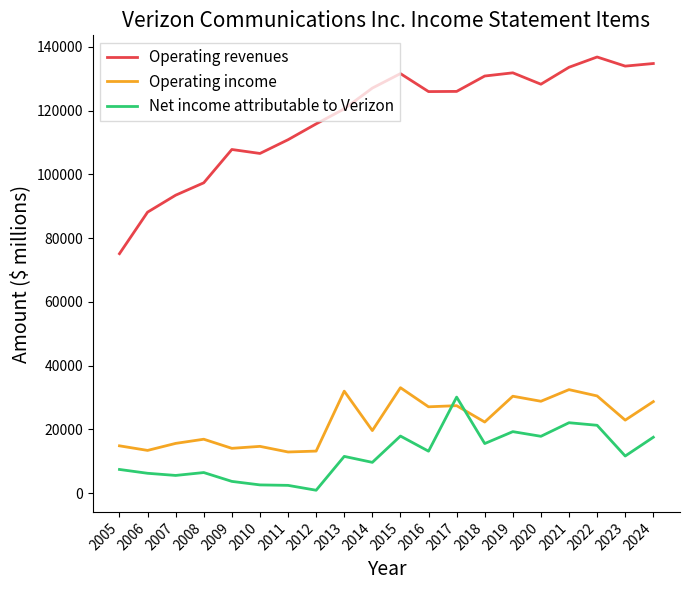

Where is Net income attributable to Verizon nearest to the value 15488?

2018